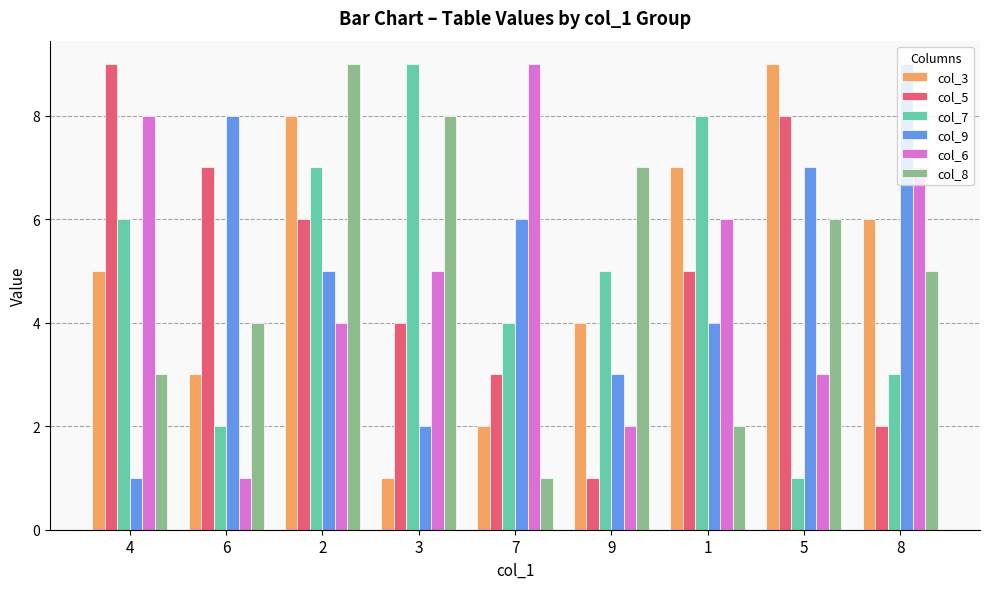

Is the value of col_7 at 4 greater than the value of col_5 at 5?

No